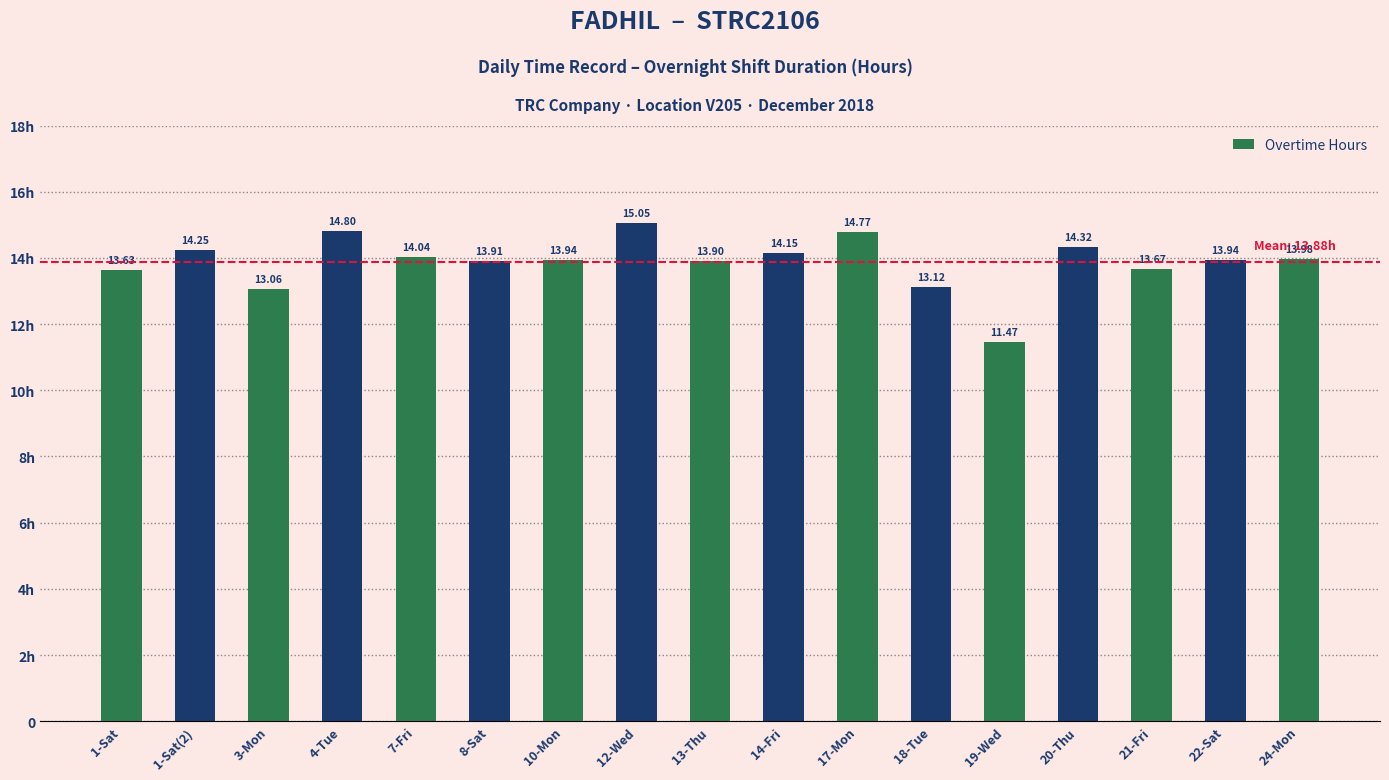

Count the number of data series in this chart.

1